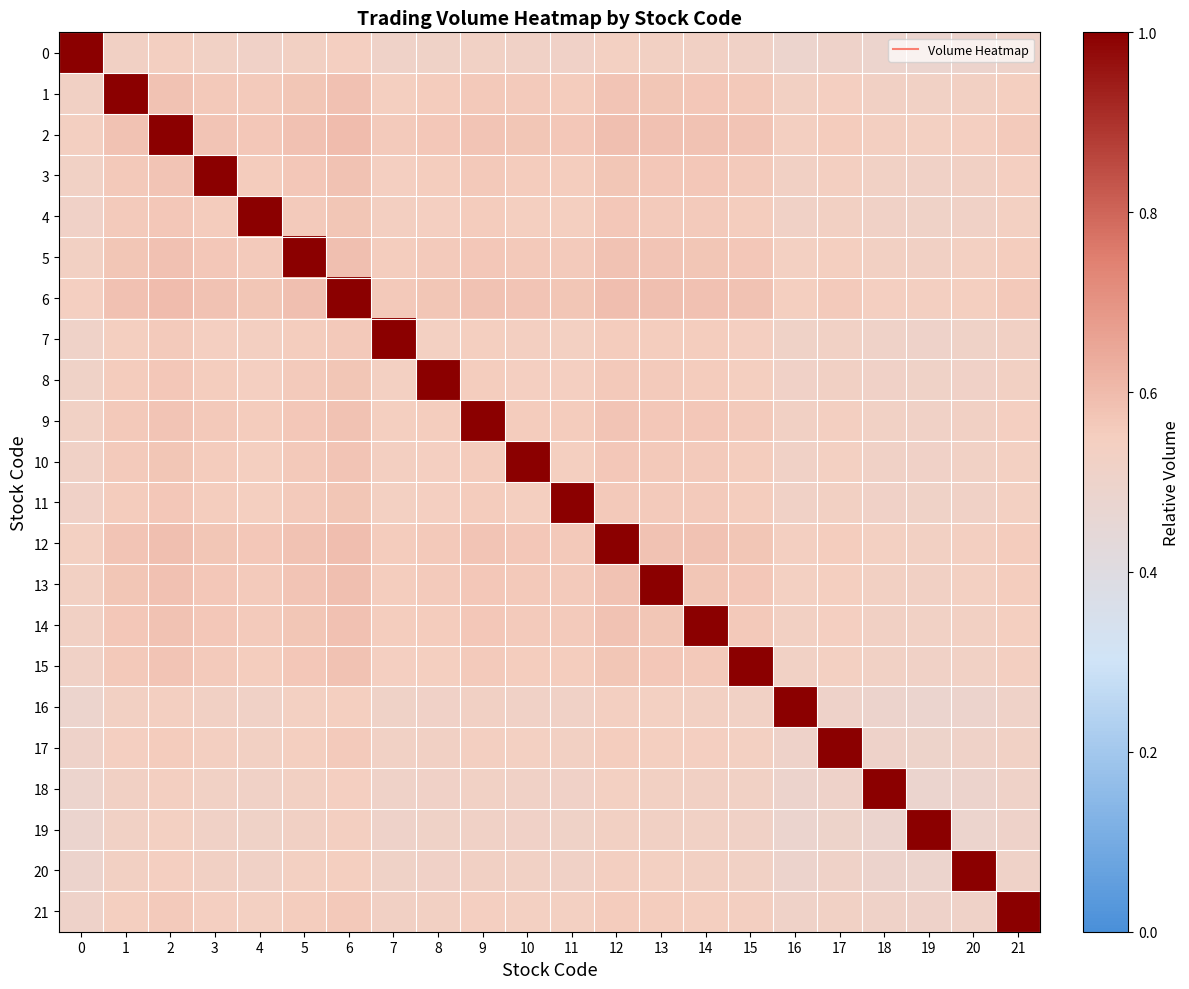

Rank the series at 13 from lowest to highest value.

19, 0, 18, 16, 20, 17, 21, 7, 8, 11, 4, 10, 15, 3, 9, 1, 14, 5, 12, 2, 6, 13